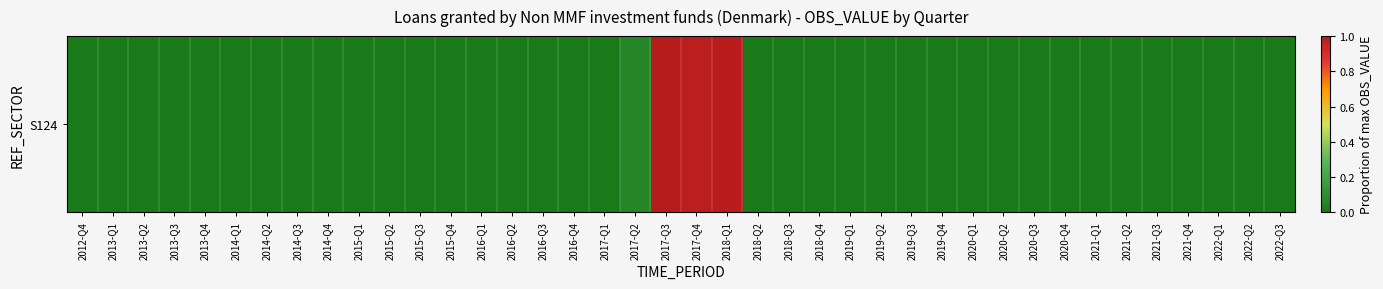

How many data points are above 0?

4